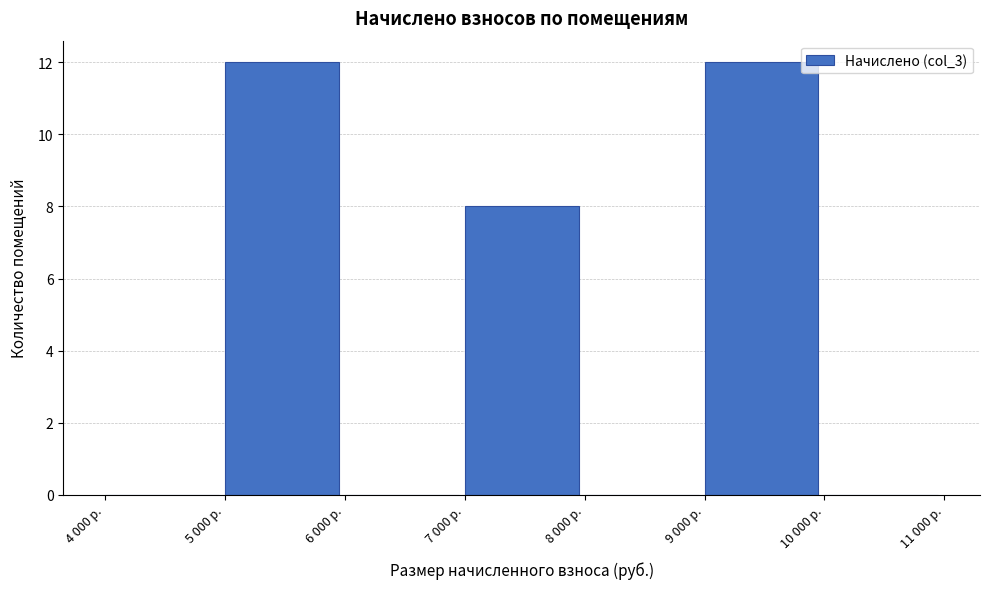

Reading left to right, what are all the values shown in this chart?

4 000 р.=0	5 000 р.=12	6 000 р.=0	7 000 р.=8	8 000 р.=0	9 000 р.=12	10 000 р.=0